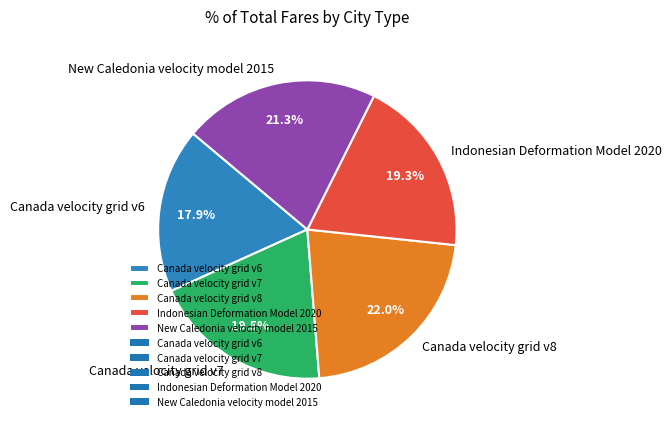

Approximately how many times larger is the value at New Caledonia velocity model 2015 compared to Canada velocity grid v8?

1.0